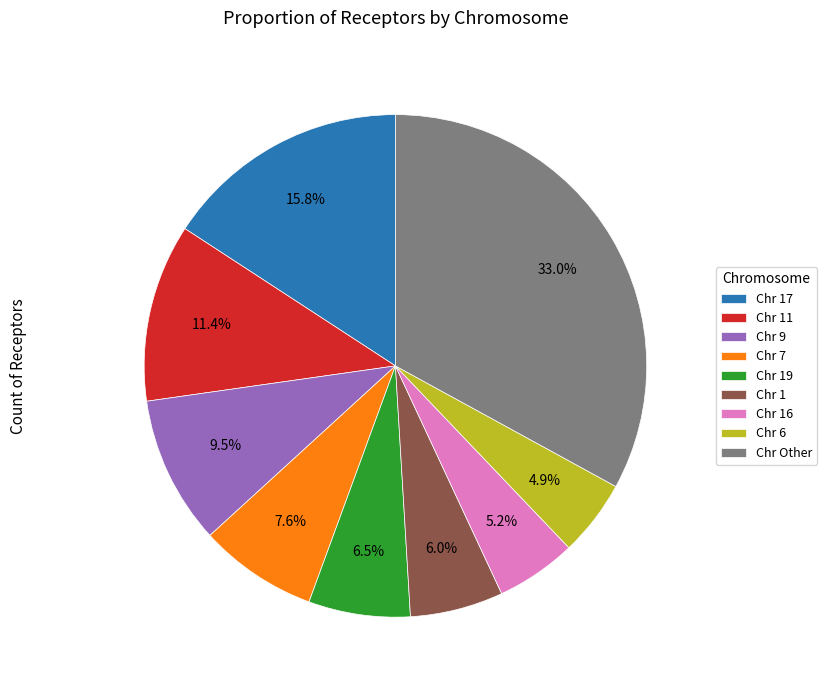

Between Chr 19 and Chr 17, which is larger?

Chr 17